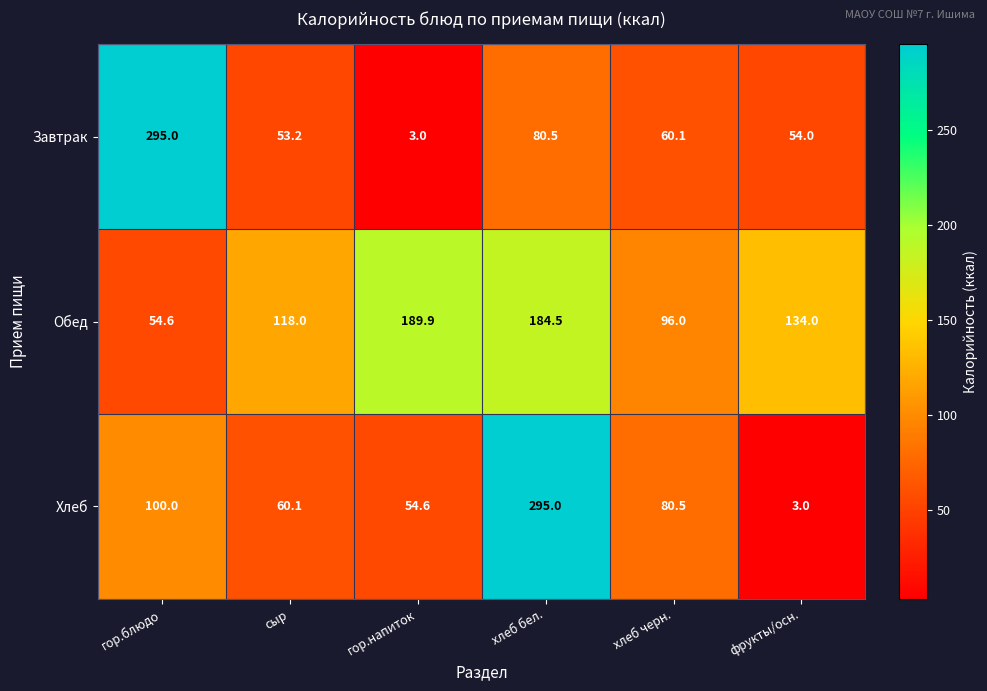

Rank the series at гор.блюдо from highest to lowest value.

Завтрак, Хлеб, Обед